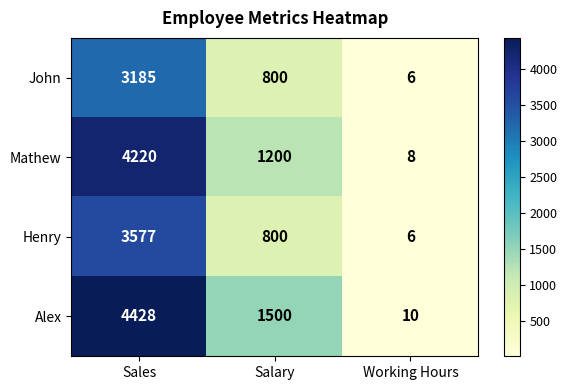

How many Mathew values are between 8 and 4220?

3